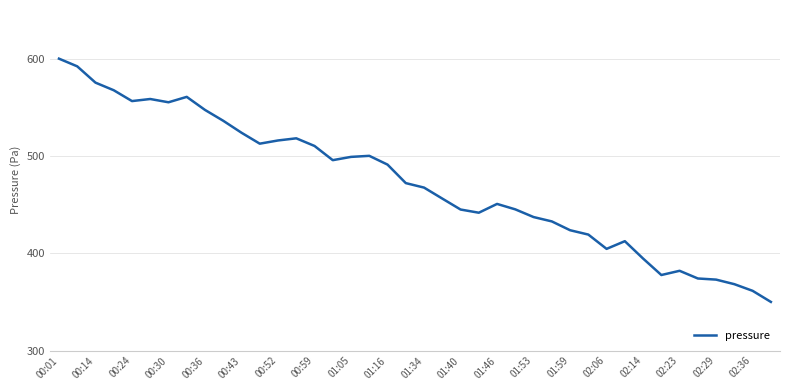

True or false: there are more than 1 points higher than both neighbors.

True